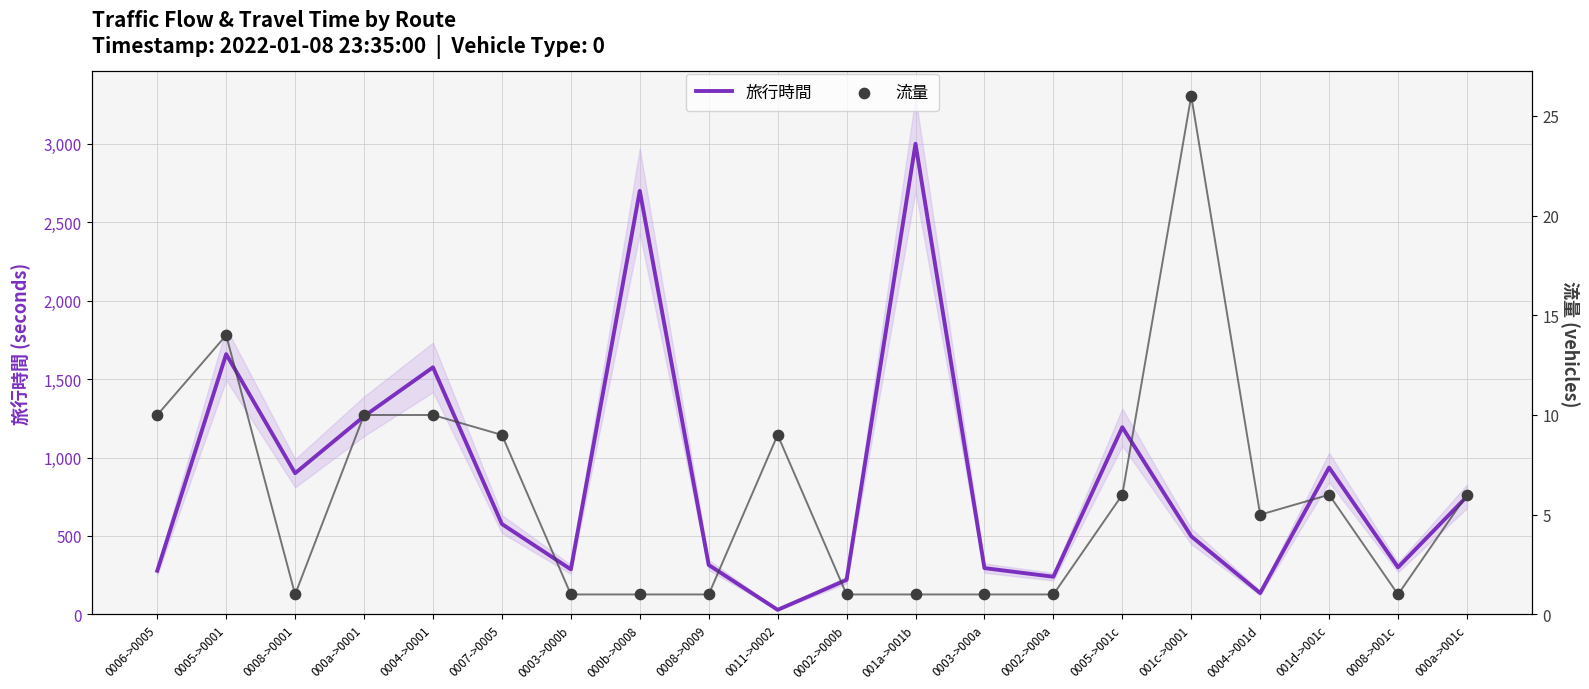

At how many categories does at least one series exceed 2712?

1